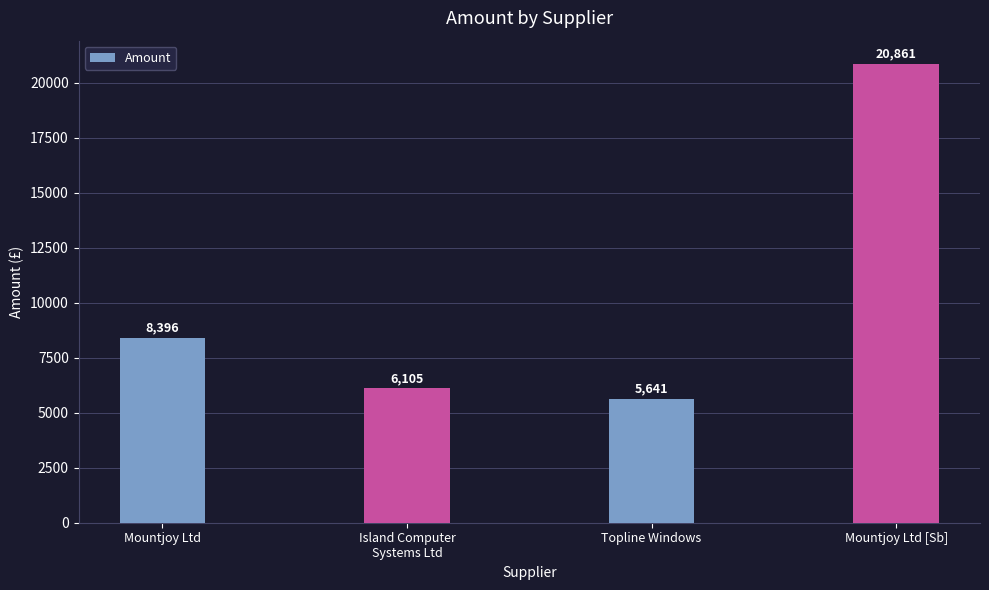

Count the number of values greater than 8395.

2